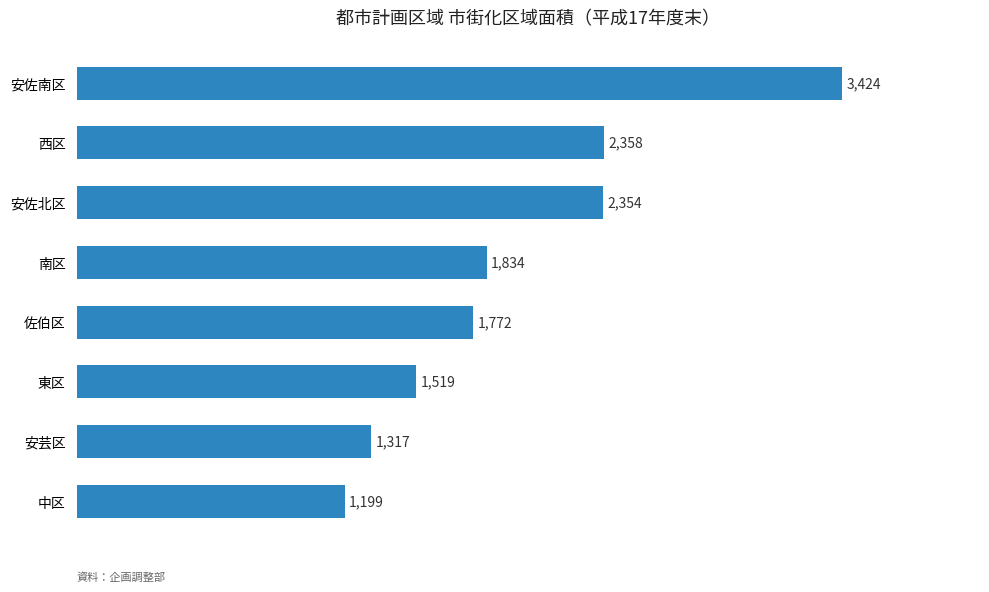

What is the average value?

1972